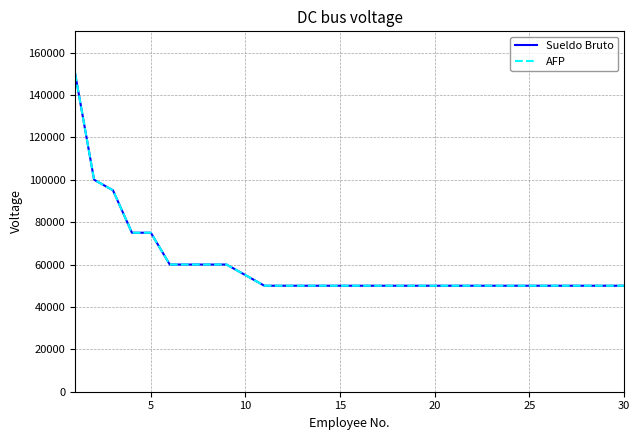

Is this an area chart (filled region under the line)?

No